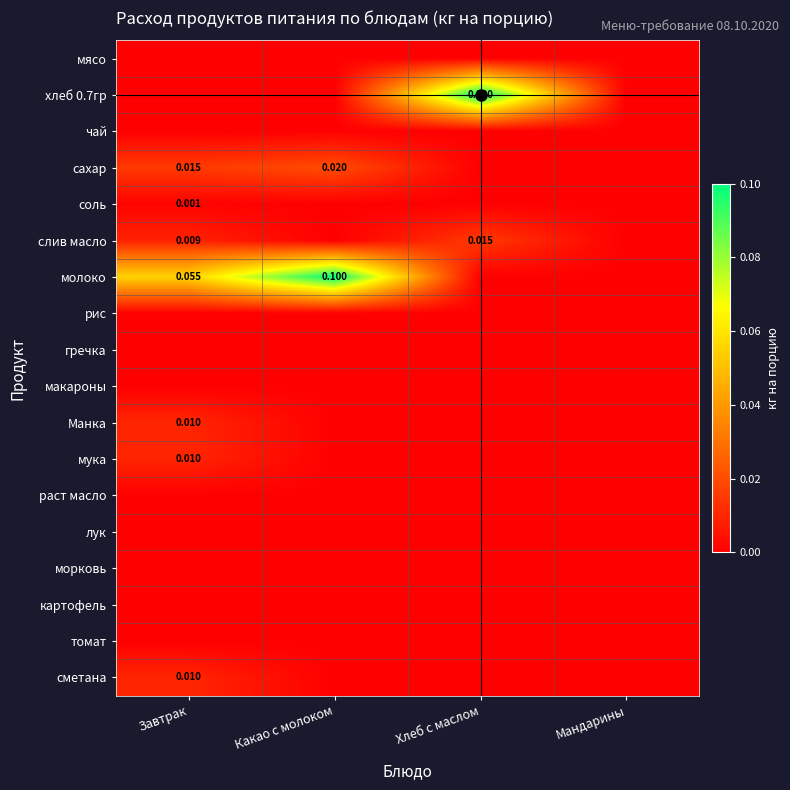

Which series has the largest range (max minus min)?

хлеб 0.7гр